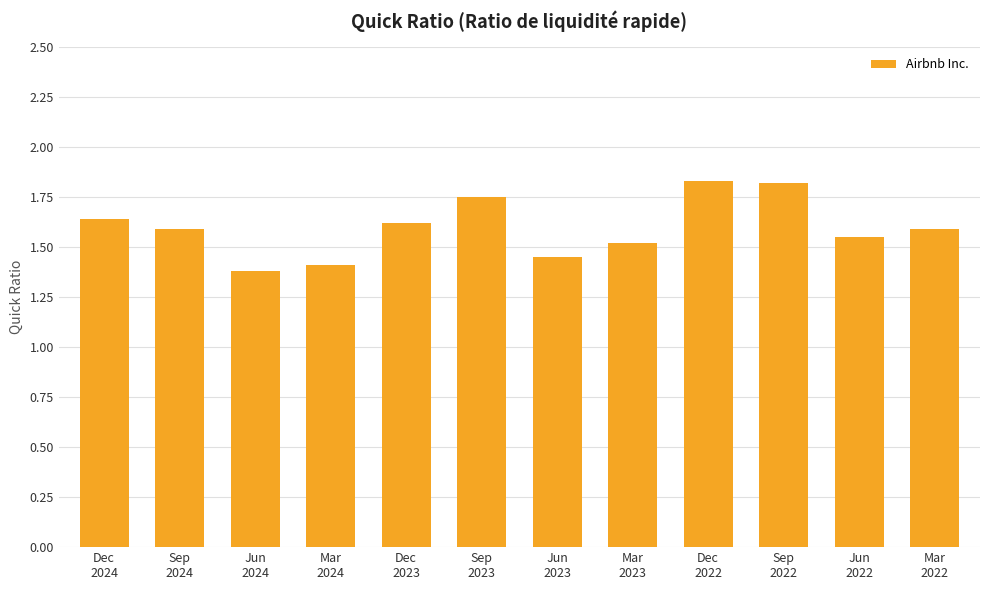

How many bars are there in total?

12